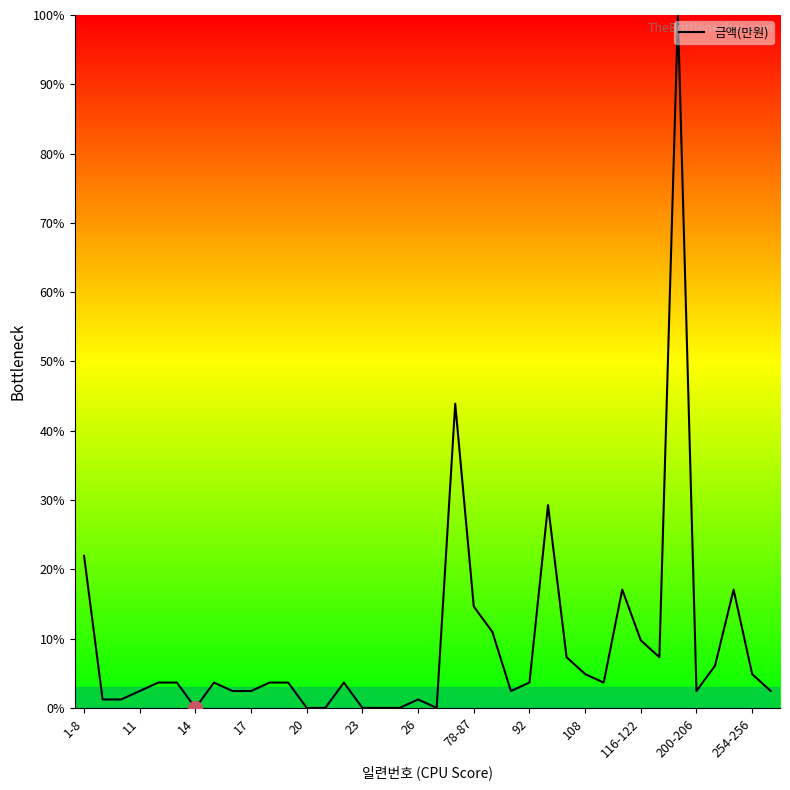

What is the difference between the maximum and minimum values?

100.0